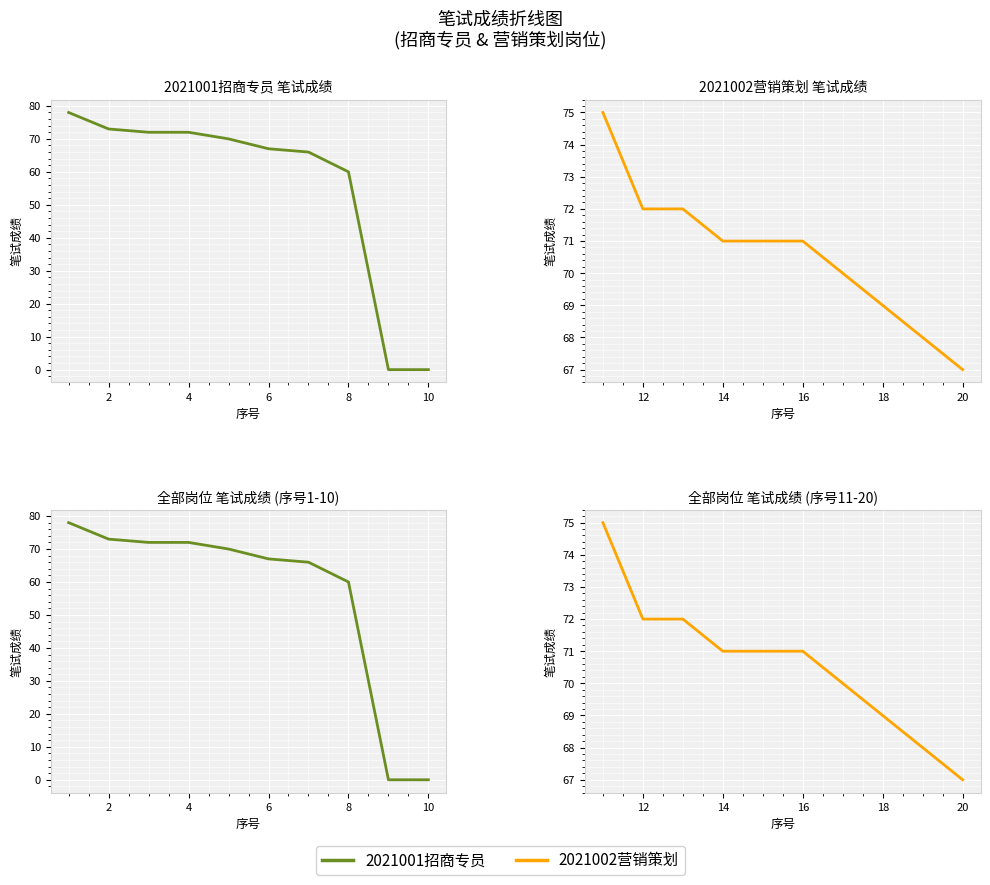

True or false: 营销策划 has a value of 34 at 20.

False